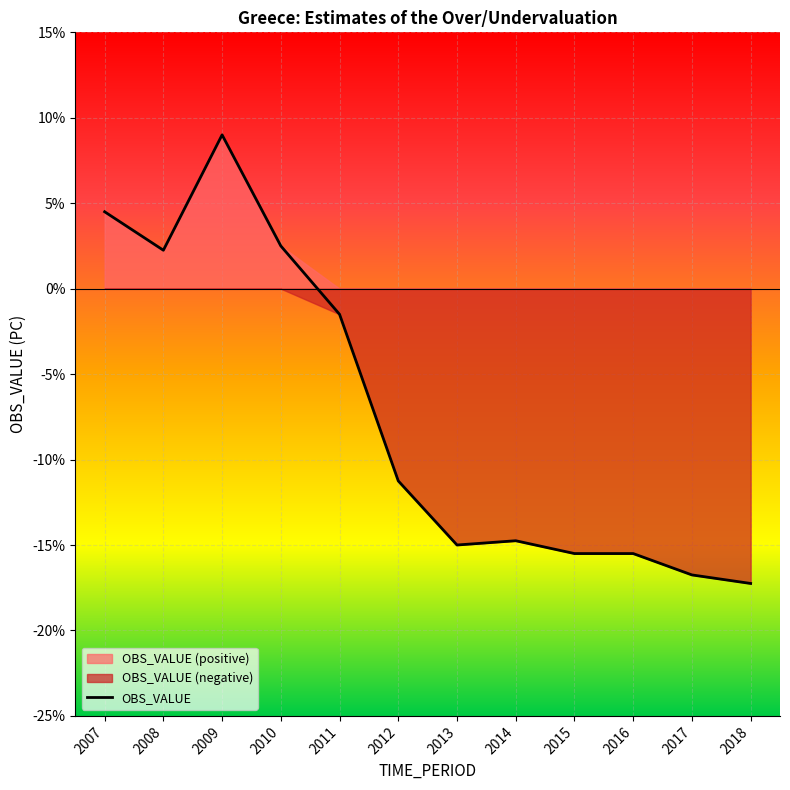

How many lines are shown in the chart?

1